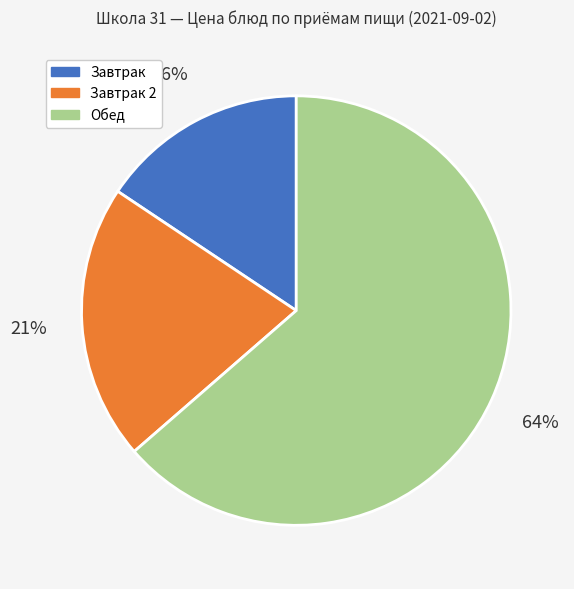

Is there any slice that represents more than half of the pie?

Yes